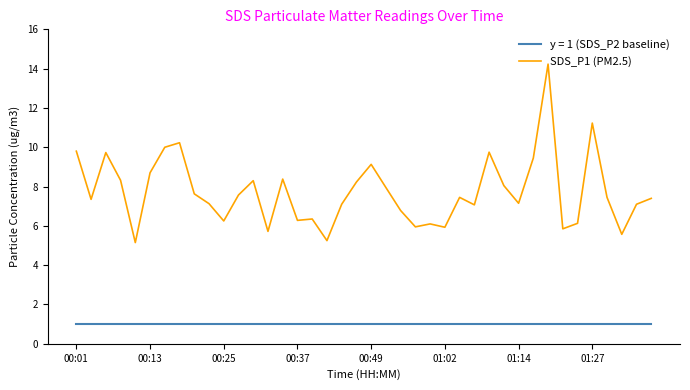

How many categories are shown in the chart?

40